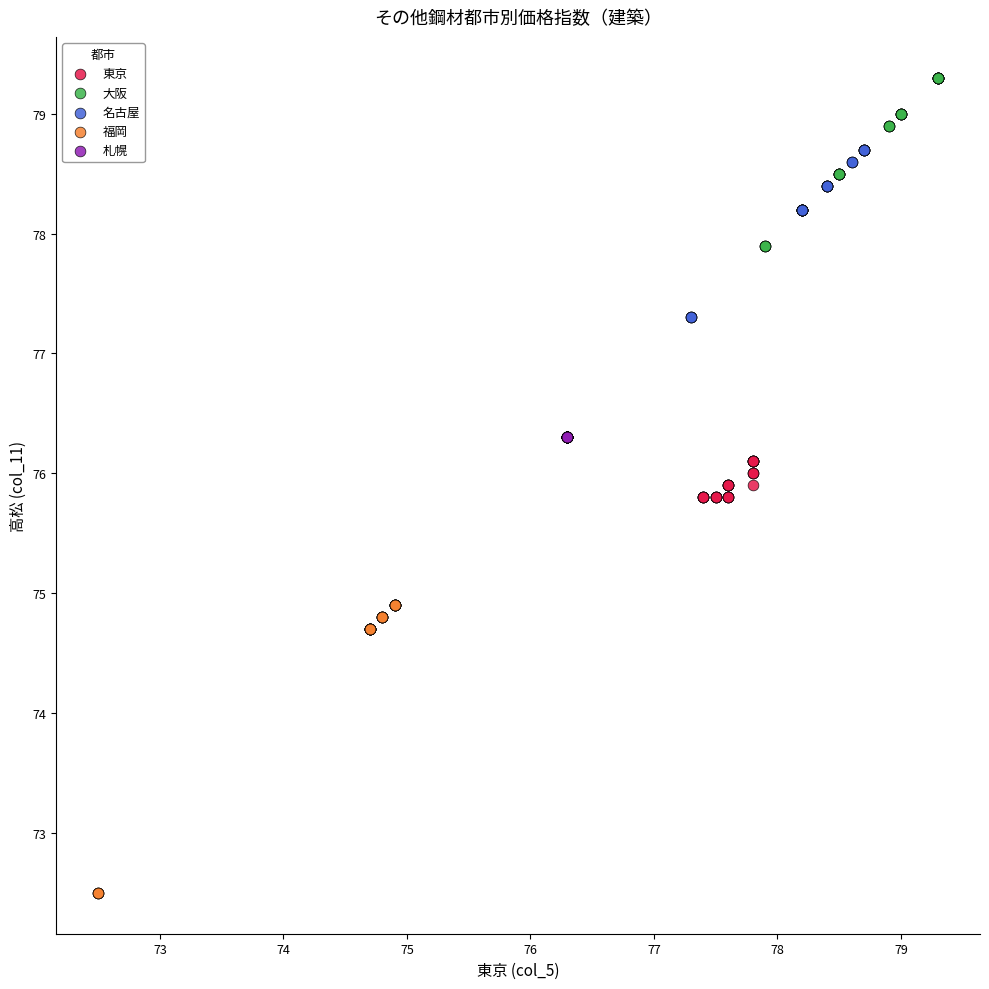

Which series reaches the minimum Y coordinate?

福岡